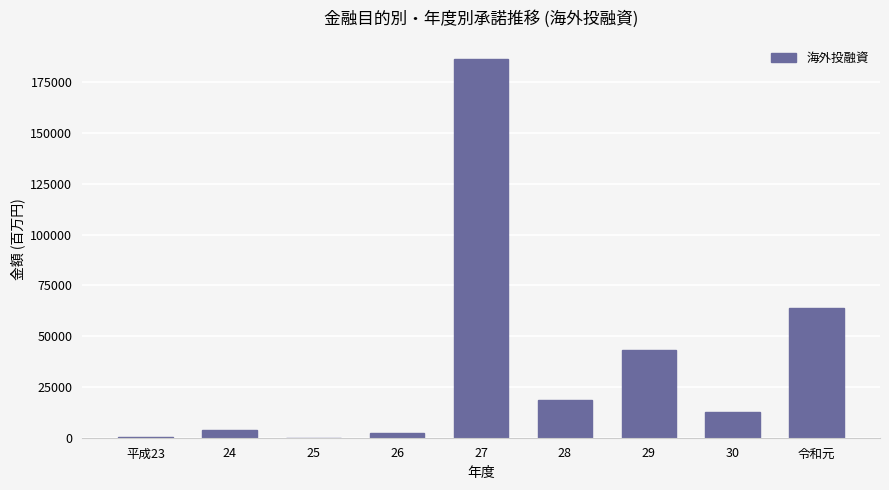

What is the maximum value shown in the chart?

186359